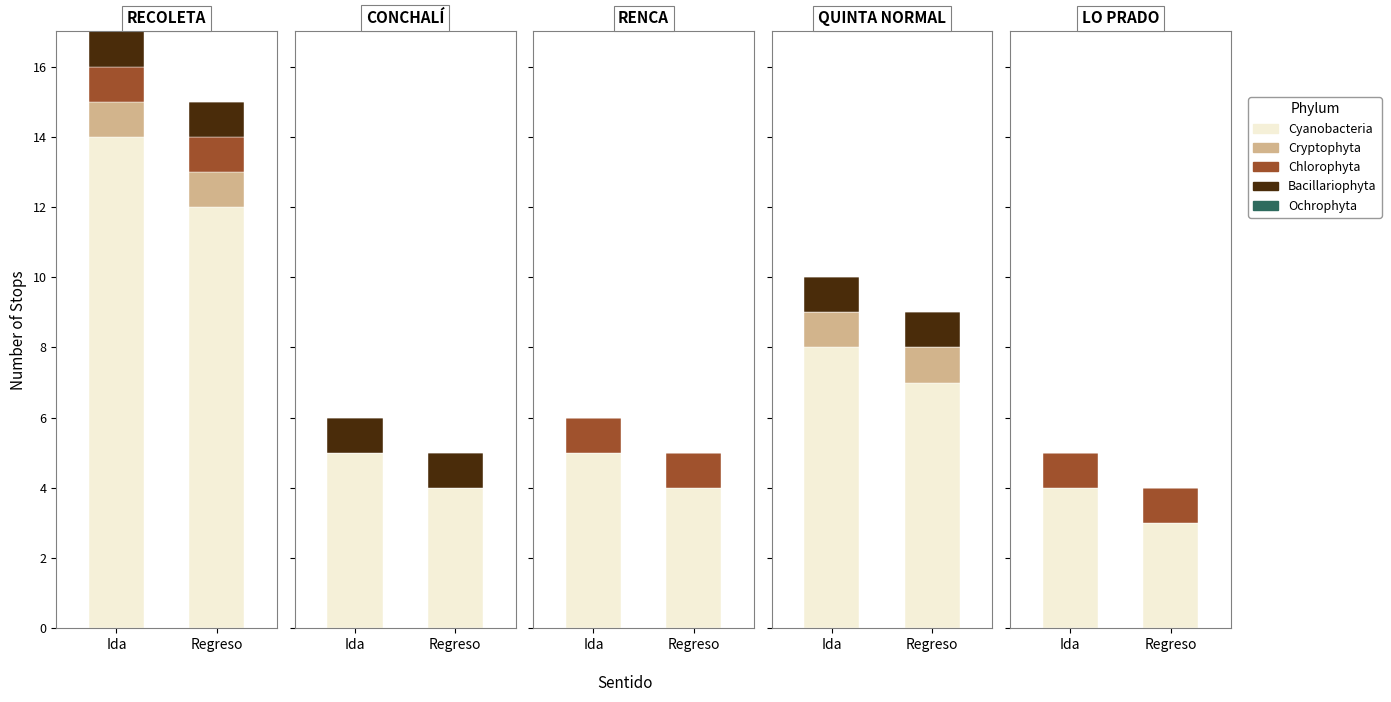

Which series has the largest total across all categories?

Cyanobacteria